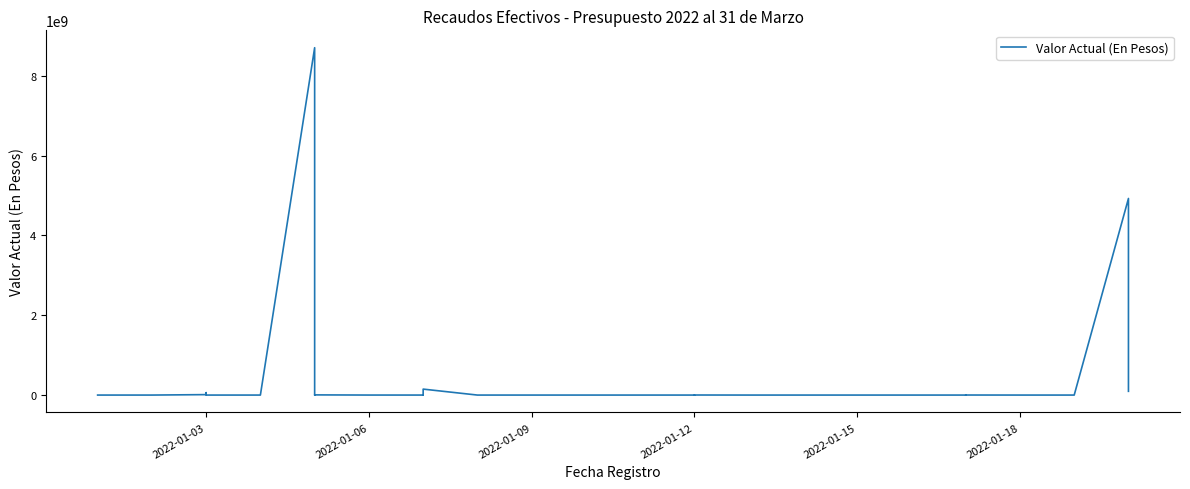

True or false: the data has more than 2 interior local peaks.

True